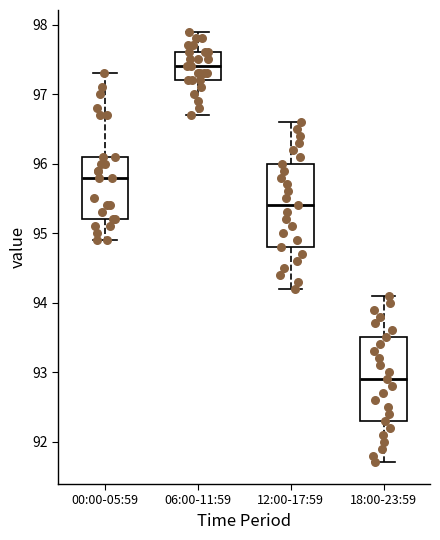

Reading left to right, transcribe this box plot: for each box, give where its median line is, the range the box spans, and where its two whiskers end, as read against the y-axis. The values are not printed on the chart, so give them approximately, as read against the axis.

00:00-05:59: median 95.8, box 95.2 to 96.1, whiskers 94.9 to 97.3
06:00-11:59: median 97.4, box 97.2 to 97.6, whiskers 96.7 to 97.9
12:00-17:59: median 95.4, box 94.8 to 96.0, whiskers 94.2 to 96.6
18:00-23:59: median 92.9, box 92.3 to 93.5, whiskers 91.7 to 94.1